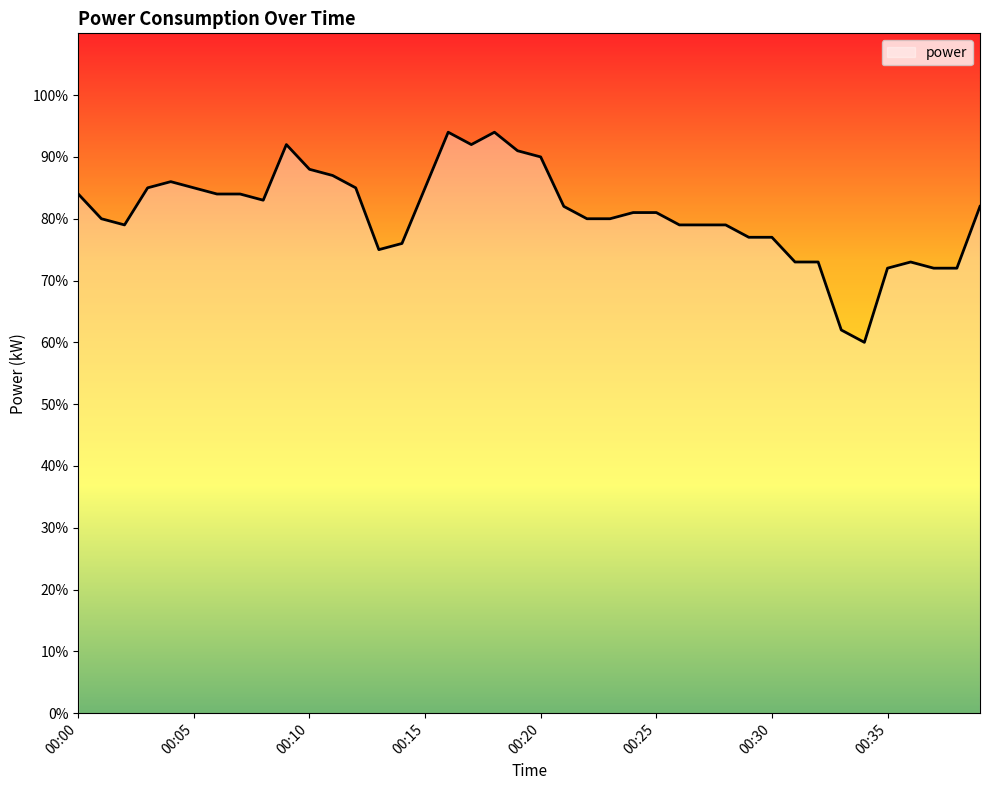

Does the chart display data point markers on the line(s)?

No